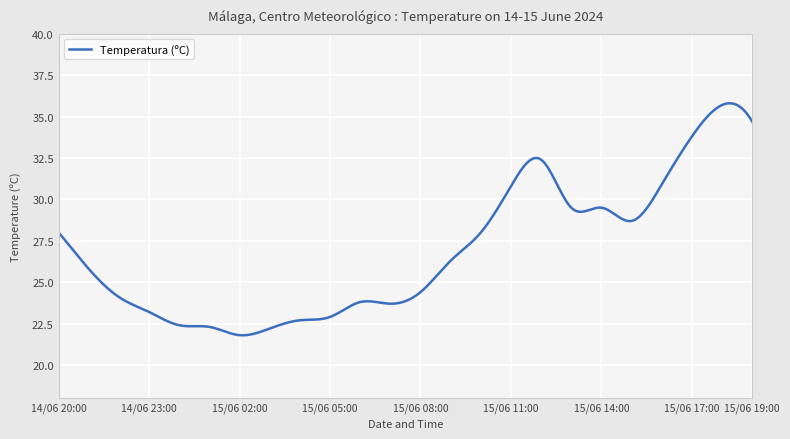

What is the maximum value shown in the chart?

35.8